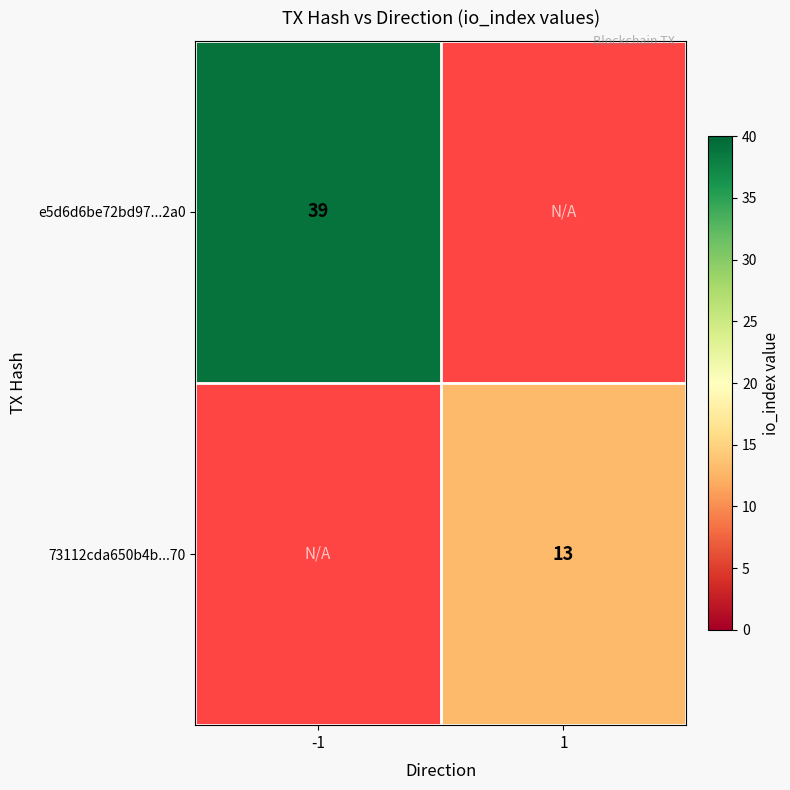

The value of 73112cda650b4b...70 at 1 is 13. True or false?

True